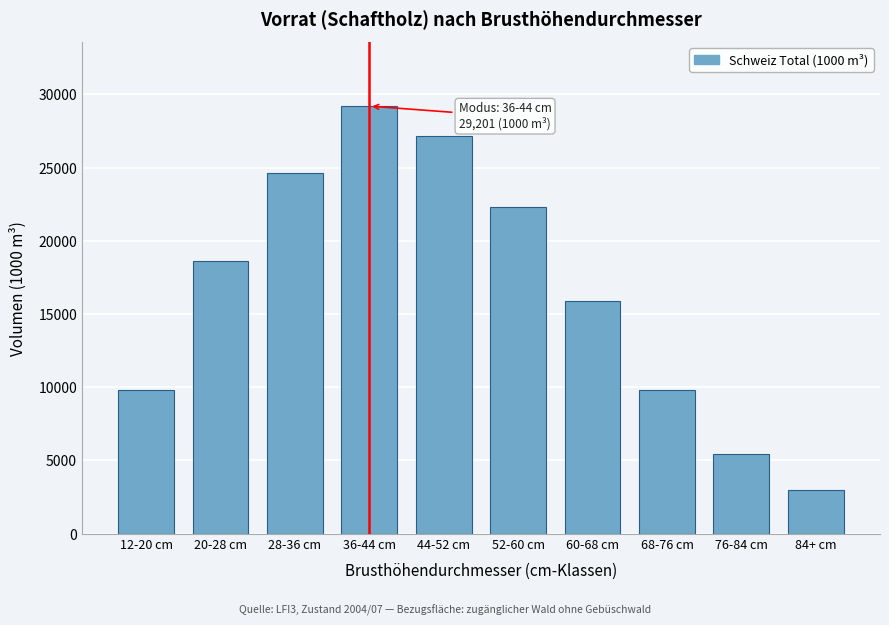

What is the sum of the values at 76-84 cm and 20-28 cm?

24118